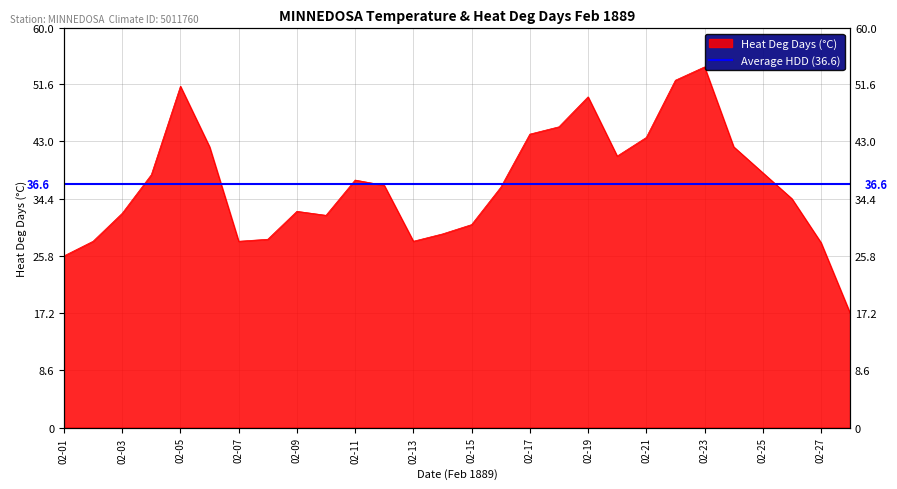

What is the minimum value shown in the chart?

17.2